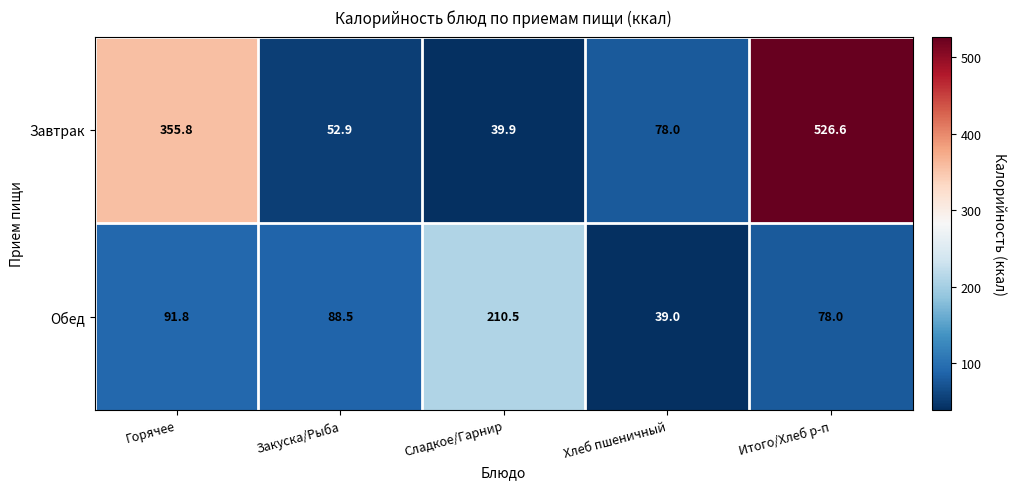

What is the smallest value displayed?

39.0